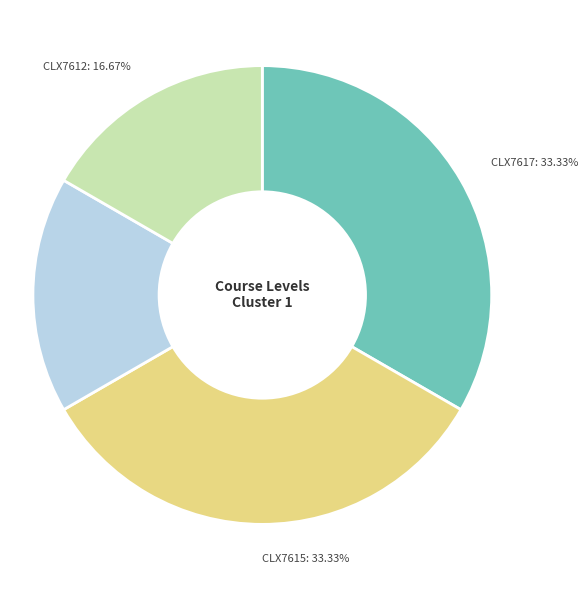

True or false: CLX7613 accounts for 17% of the total.

True